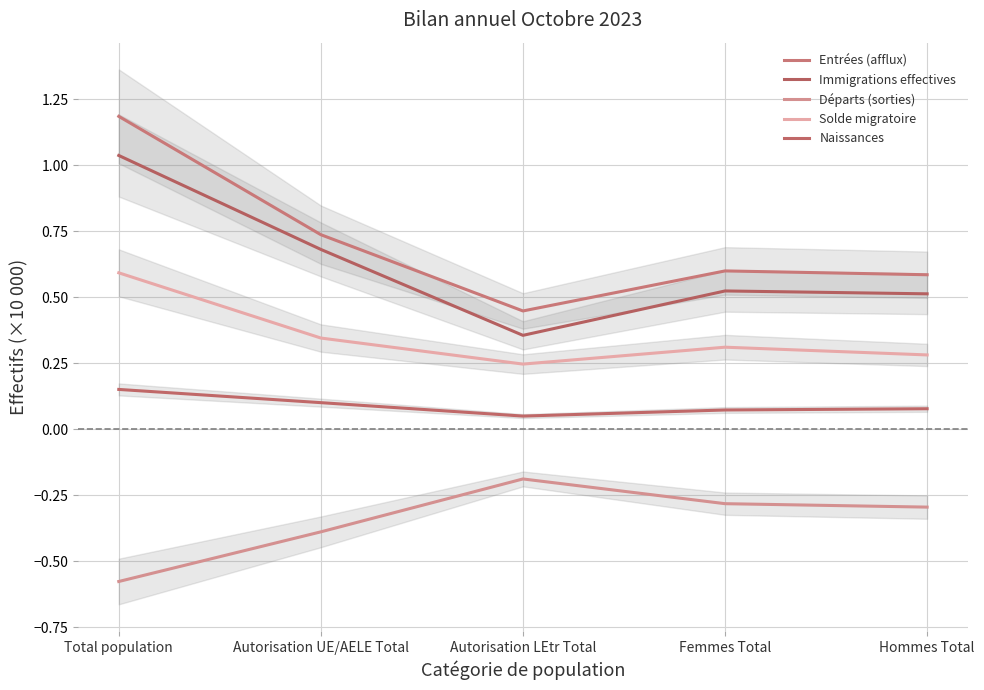

Is it true that Départs (sorties) equals -0.3 at Autorisation LEtr Total?

False